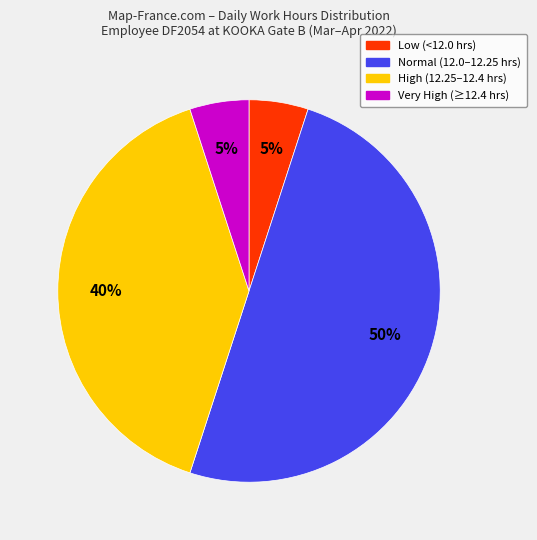

To the nearest percent, what is the difference between the largest and smallest slice percentages?

45%